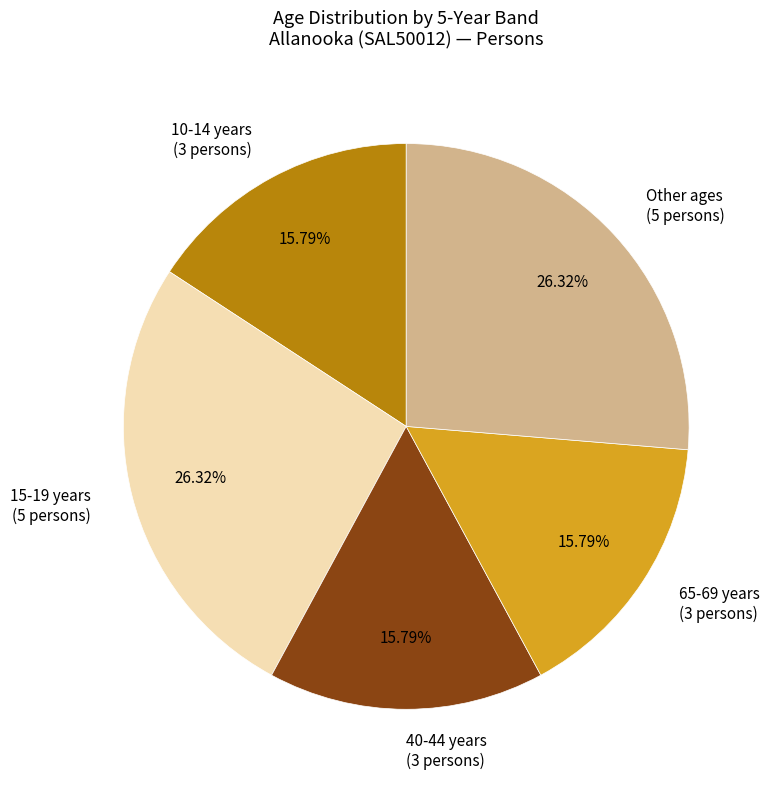

Is it true that 40-44 years is 31% of the pie?

False